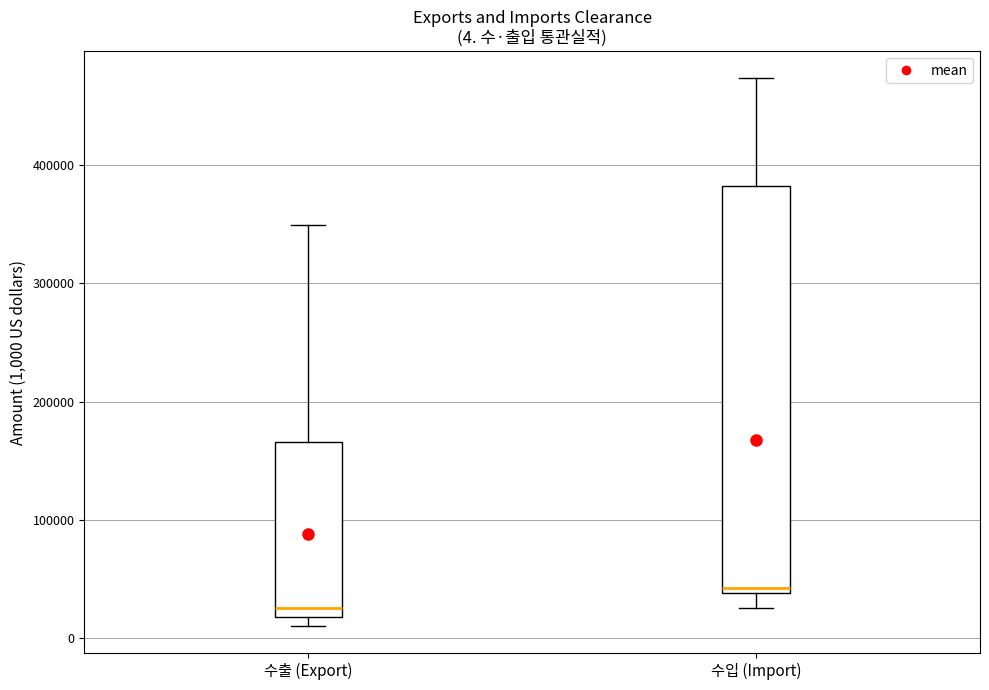

Which box's median line is the highest?

수입 (Import)